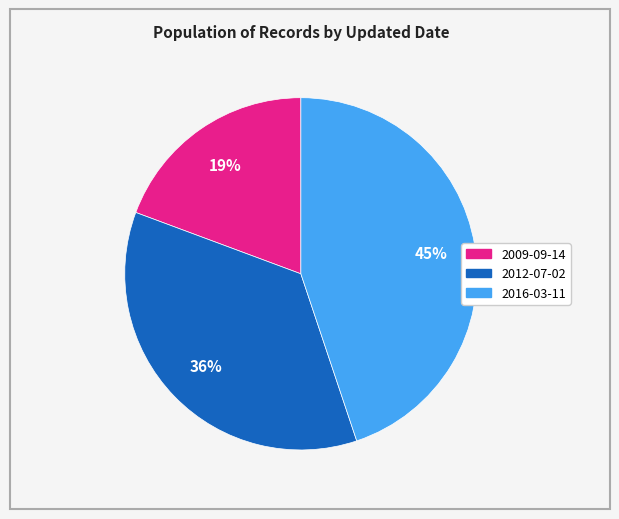

What percentage is the 2009-09-14 slice, to the nearest percent?

19%